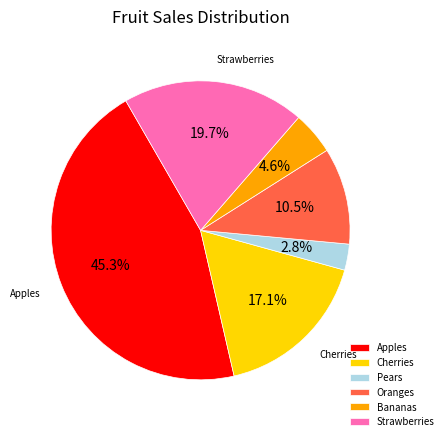

How much of the chart is everything except Apples?

54.7%